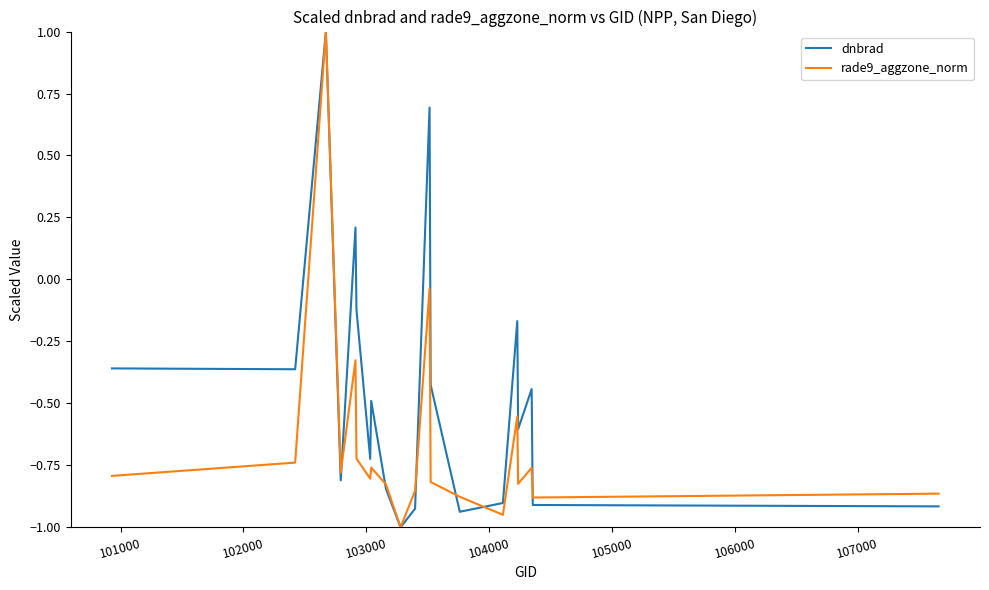

Which series ends up on top after the final intersection of dnbrad and rade9_aggzone_norm?

rade9_aggzone_norm